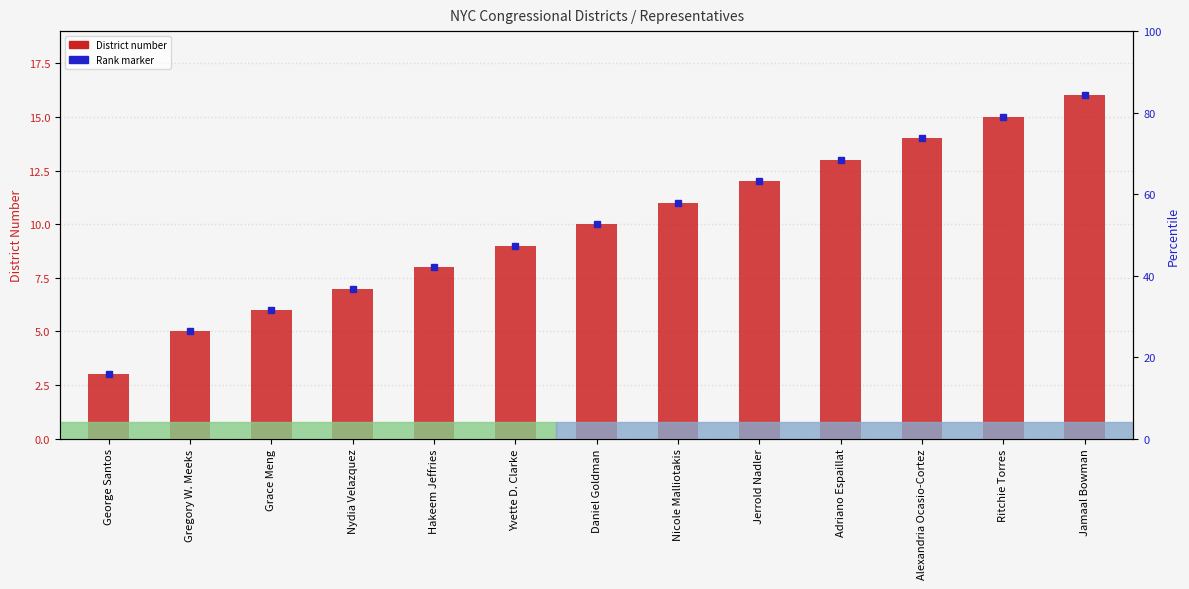

Reading left to right, extract all data points from this chart.

George Santos=3	Gregory W. Meeks=5	Grace Meng=6	Nydia Velazquez=7	Hakeem Jeffries=8	Yvette D. Clarke=9	Daniel Goldman=10	Nicole Malliotakis=11	Jerrold Nadler=12	Adriano Espaillat=13	Alexandria Ocasio-Cortez=14	Ritchie Torres=15	Jamaal Bowman=16